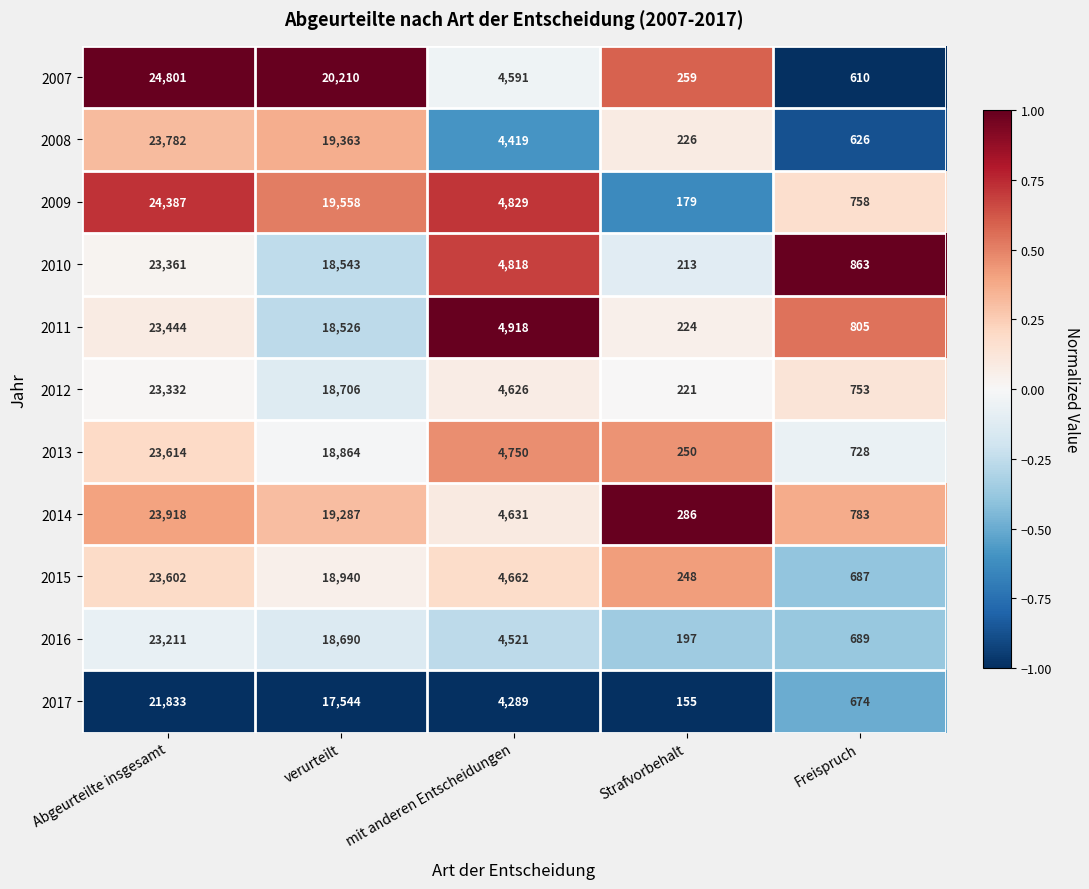

Which category has the lowest value across all series?

Strafvorbehalt